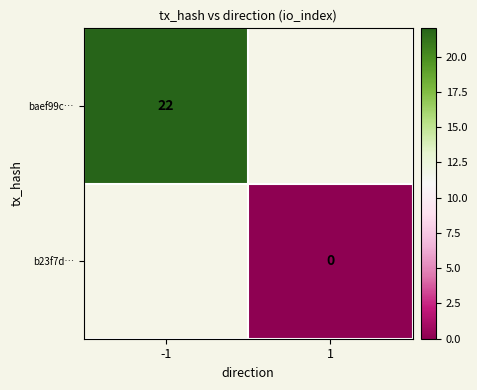

Which has a higher value, 1 or -1?

-1